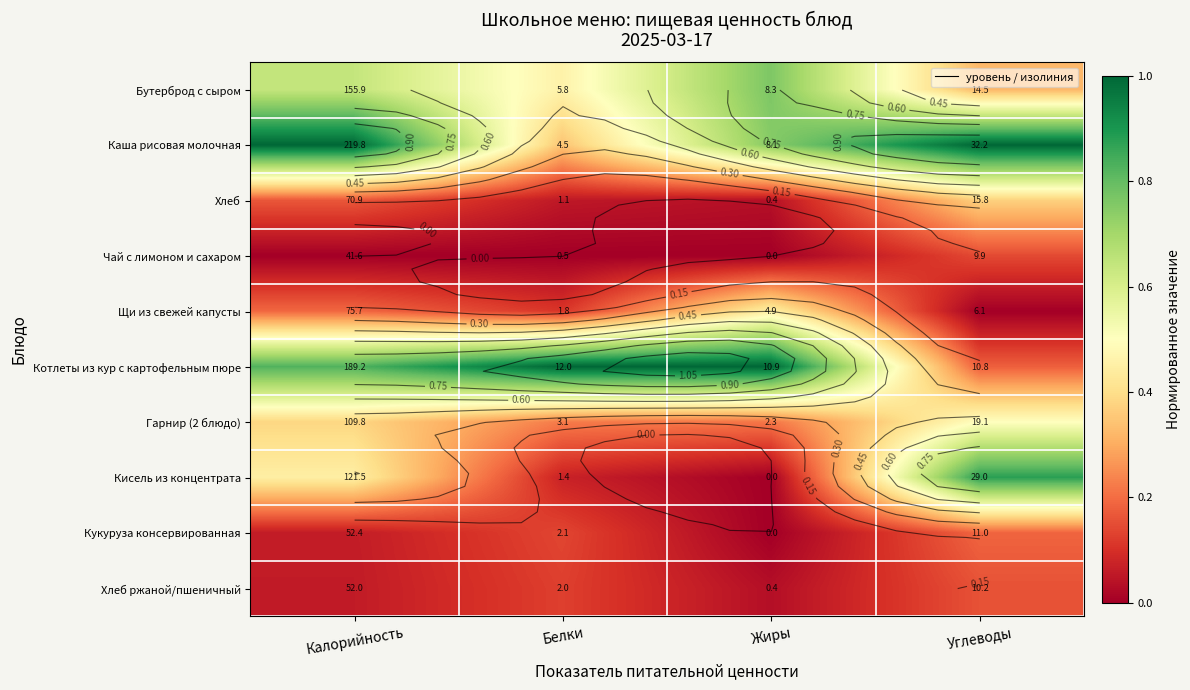

At which label does Гарнир (2 блюдо) reach its minimum?

Жиры